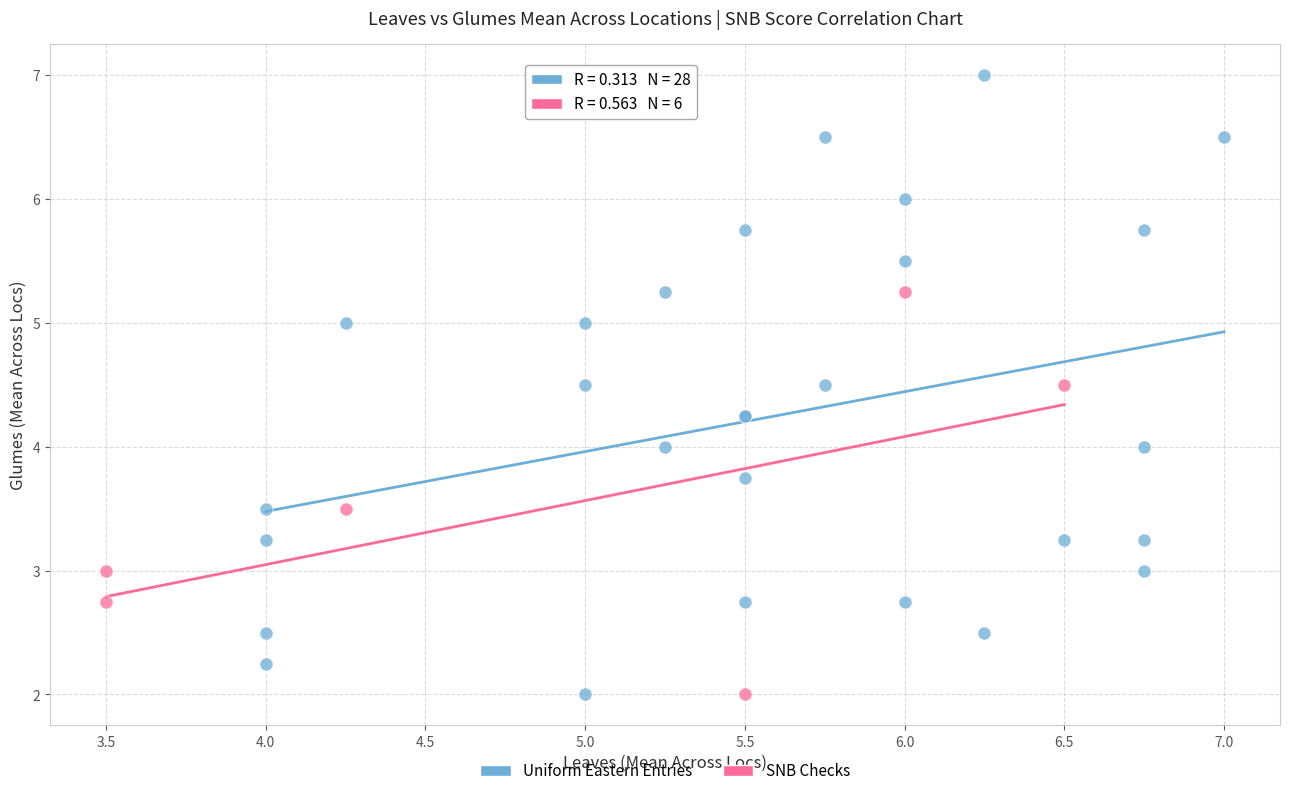

Which series contains the highest Y value?

Uniform Eastern Entries